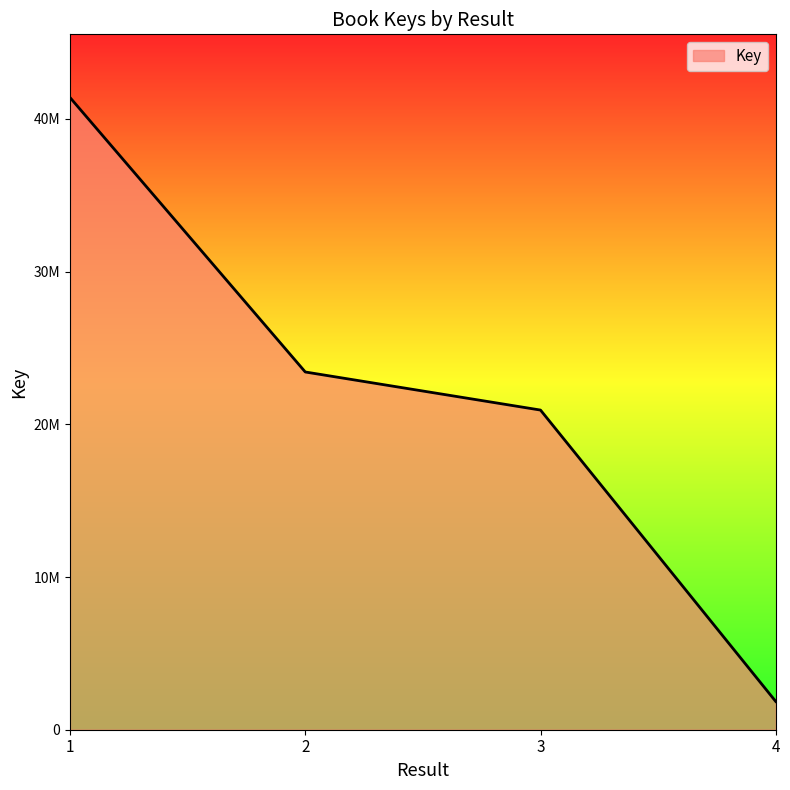

What is the value of the 4th point from the left?

1849743